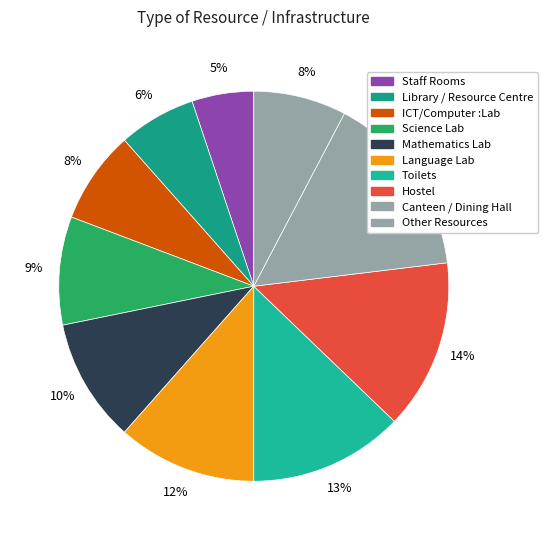

Which category has the biggest portion of the pie?

Canteen / Dining Hall